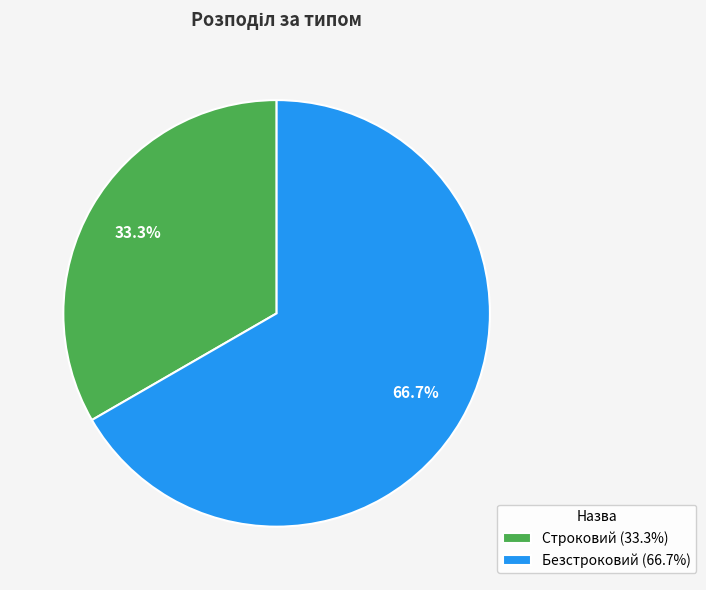

How many segments does this pie chart have?

2